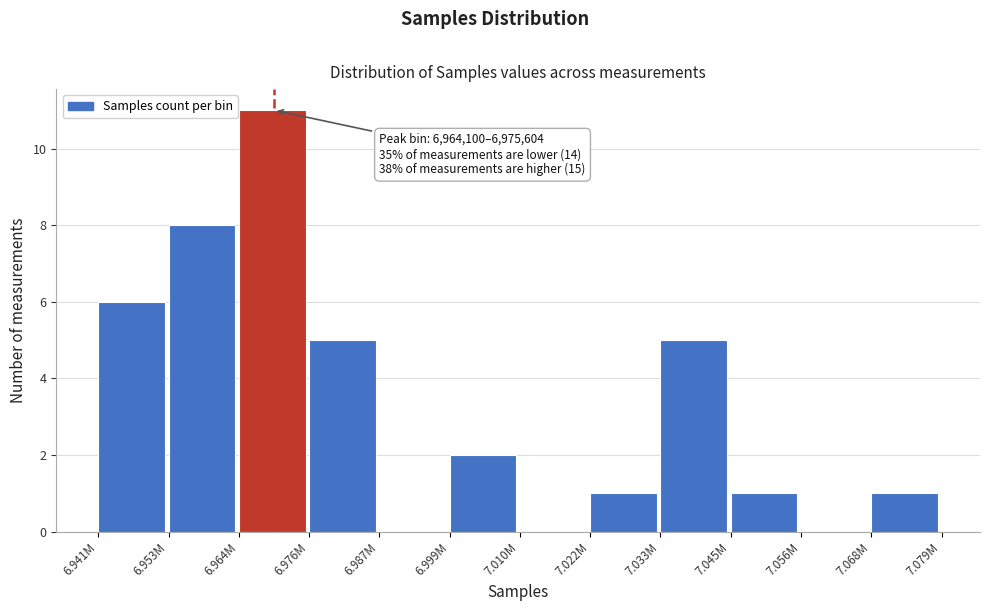

Reading left to right, what are all the values shown in this chart?

6.941M=6	6.953M=8	6.964M=11	6.976M=5	6.987M=0	6.999M=2	7.010M=0	7.022M=1	7.033M=5	7.045M=1	7.056M=0	7.068M=1